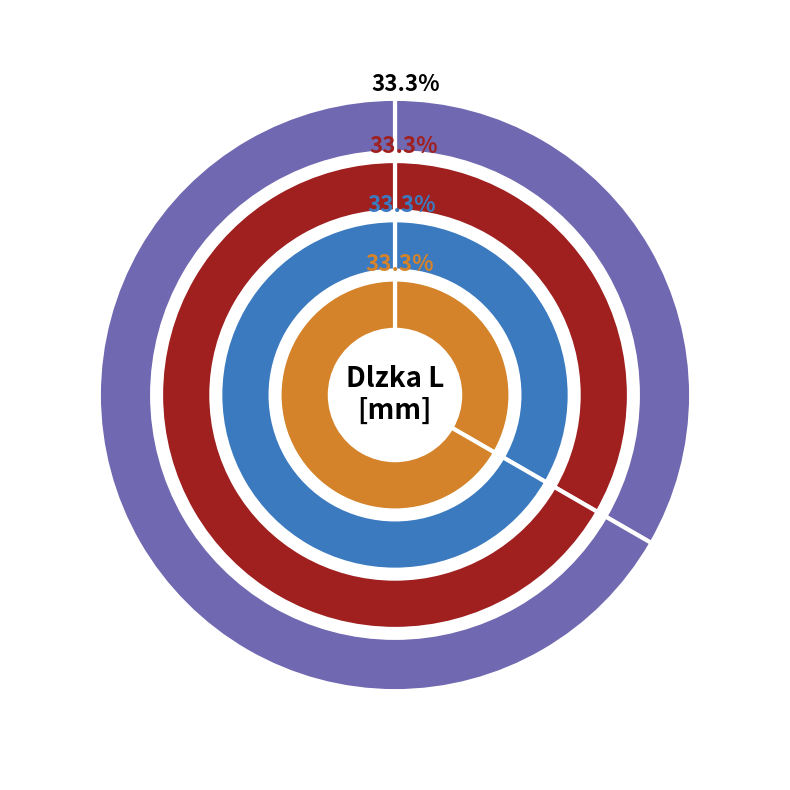

What percentage do CMT41H41/3F and CMT41H41/6F together represent?

100.0%